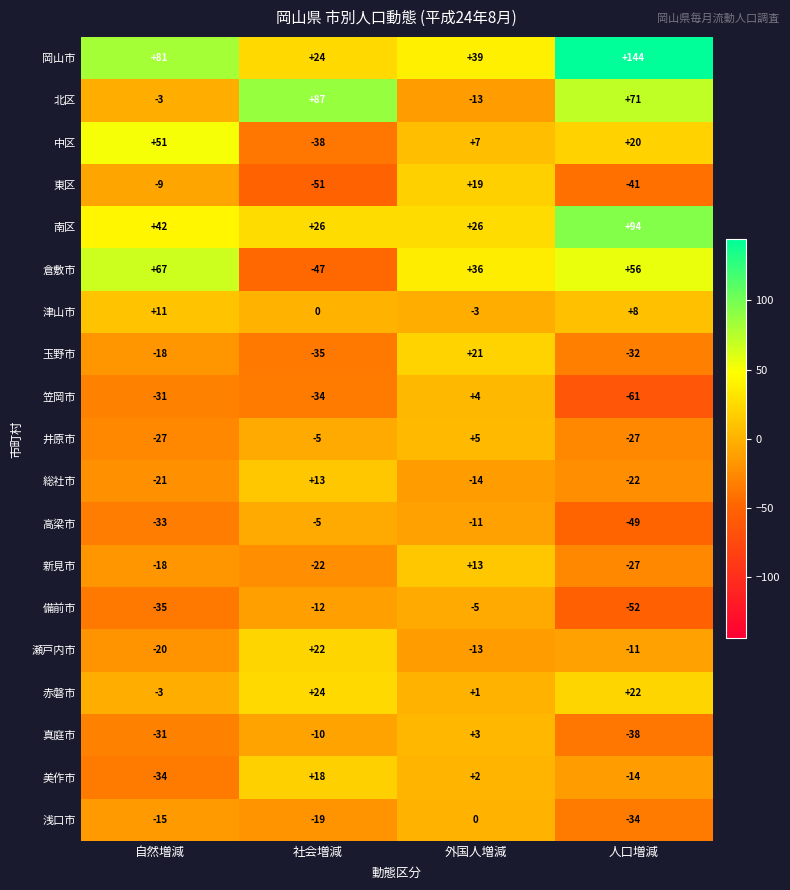

Which series has the largest total across all categories?

岡山市